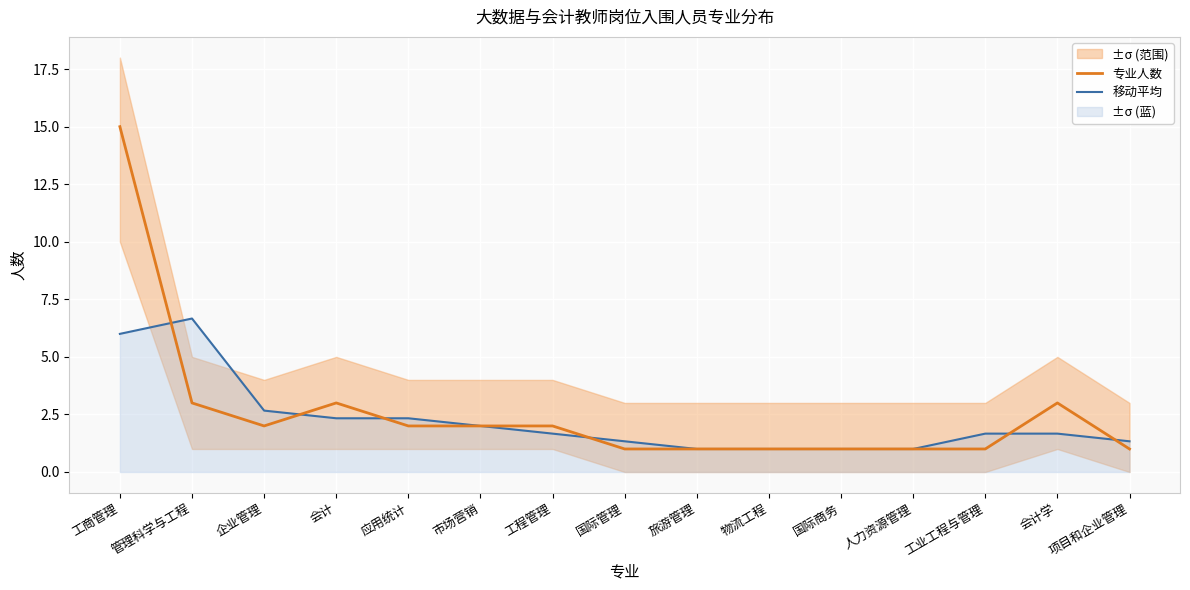

At which category is the sum across all series the highest?

工商管理